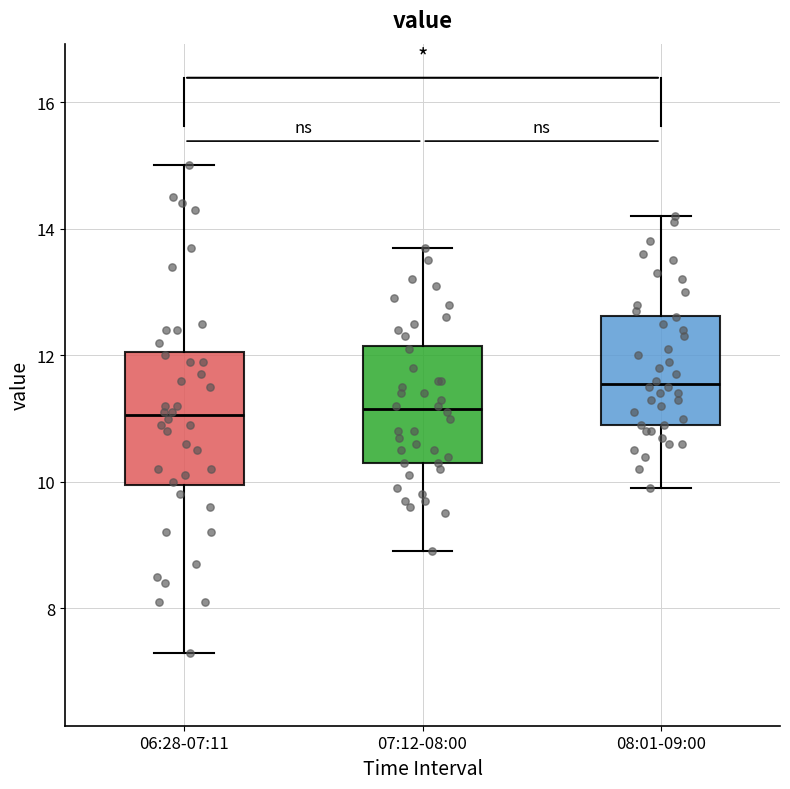

Which box is the tallest, from its lower edge to its upper edge?

06:28-07:11